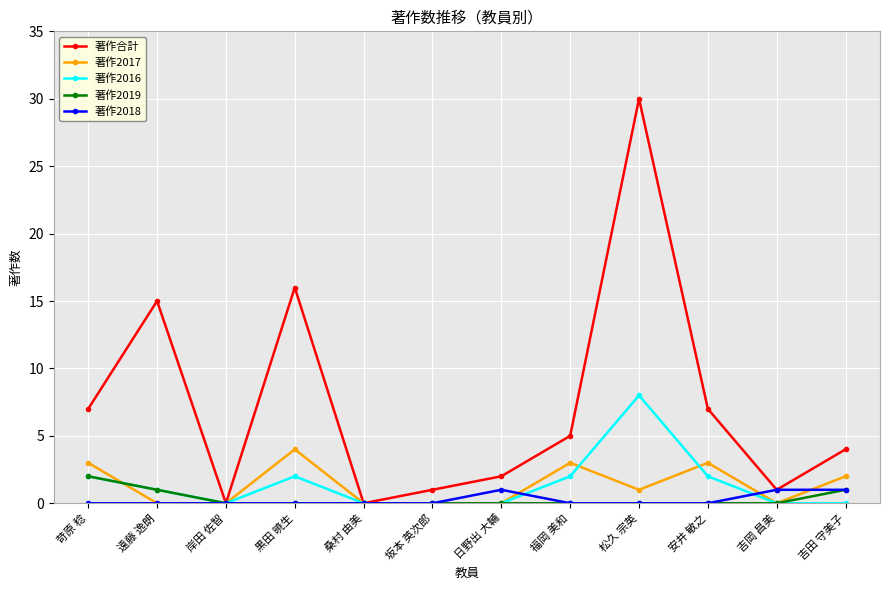

What is the total value across all series at 松久 宗英?

39